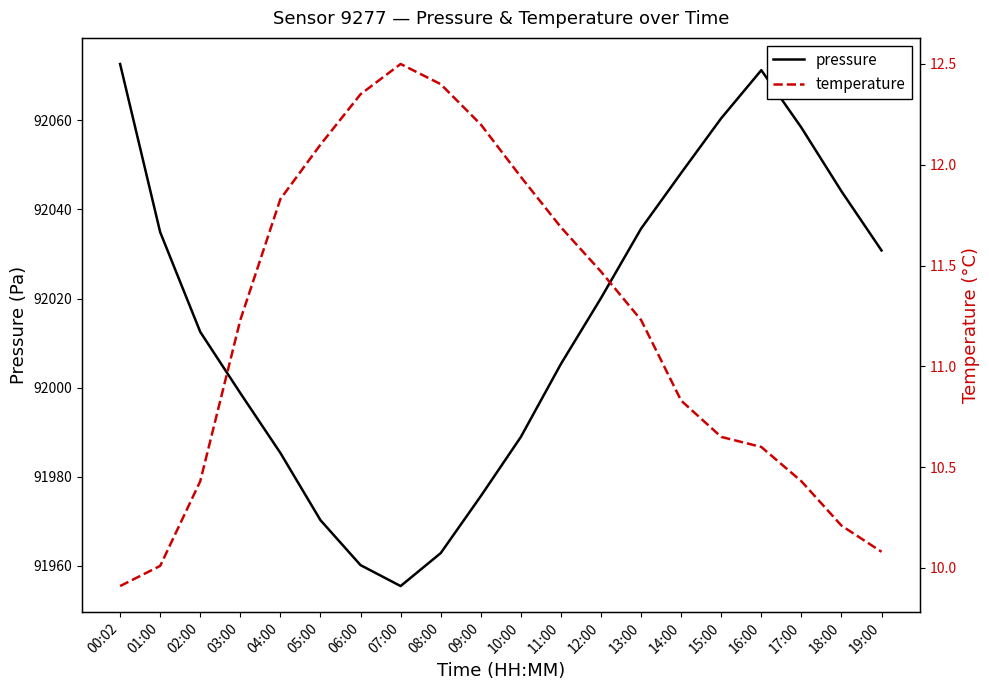

Reading left to right, what are all the values shown in this chart?

pressure: 00:02=92072.7	01:00=92034.9	02:00=92012.5	03:00=91998.8	04:00=91985.3	05:00=91970.2	06:00=91960.1	07:00=91955.4	08:00=91962.8	09:00=91975.6	10:00=91988.9	11:00=92005.3	12:00=92020.1	13:00=92035.7	14:00=92048.2	15:00=92060.5	16:00=92071.3	17:00=92058.4	18:00=92044.1	19:00=92030.8
temperature: 00:02=9.9	01:00=10.0	02:00=10.4	03:00=11.2	04:00=11.8	05:00=12.1	06:00=12.3	07:00=12.5	08:00=12.4	09:00=12.2	10:00=11.9	11:00=11.7	12:00=11.5	13:00=11.2	14:00=10.8	15:00=10.7	16:00=10.6	17:00=10.4	18:00=10.2	19:00=10.1